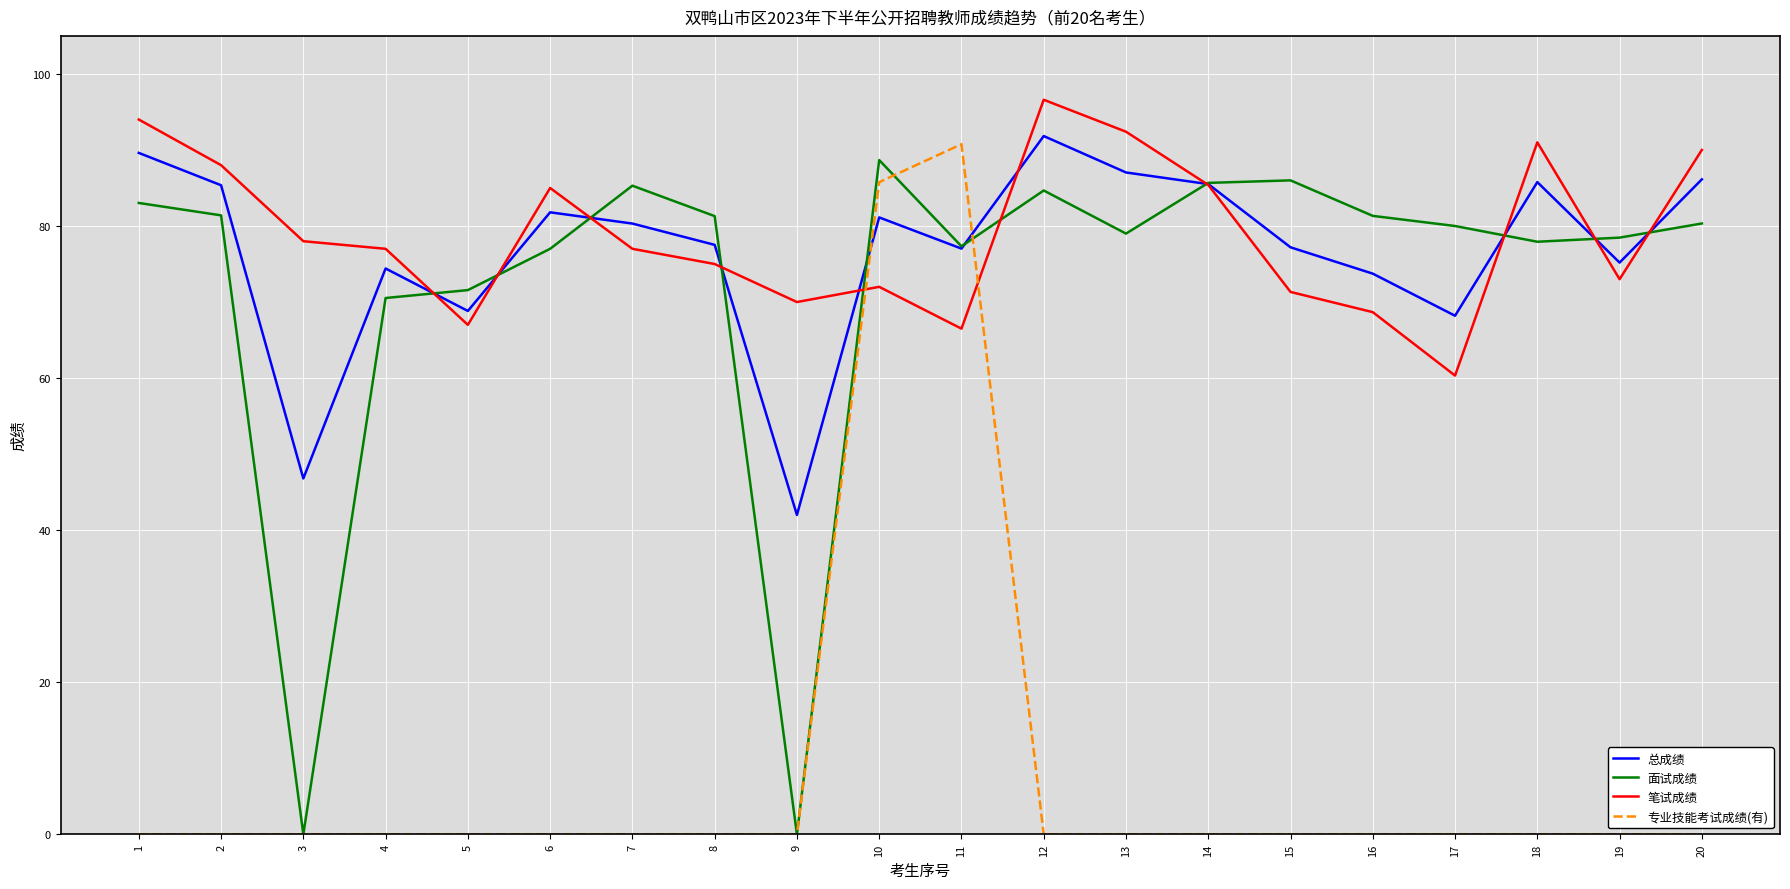

Rank the series at 18 from highest to lowest value.

笔试成绩, 总成绩, 面试成绩, 专业技能考试成绩(有)